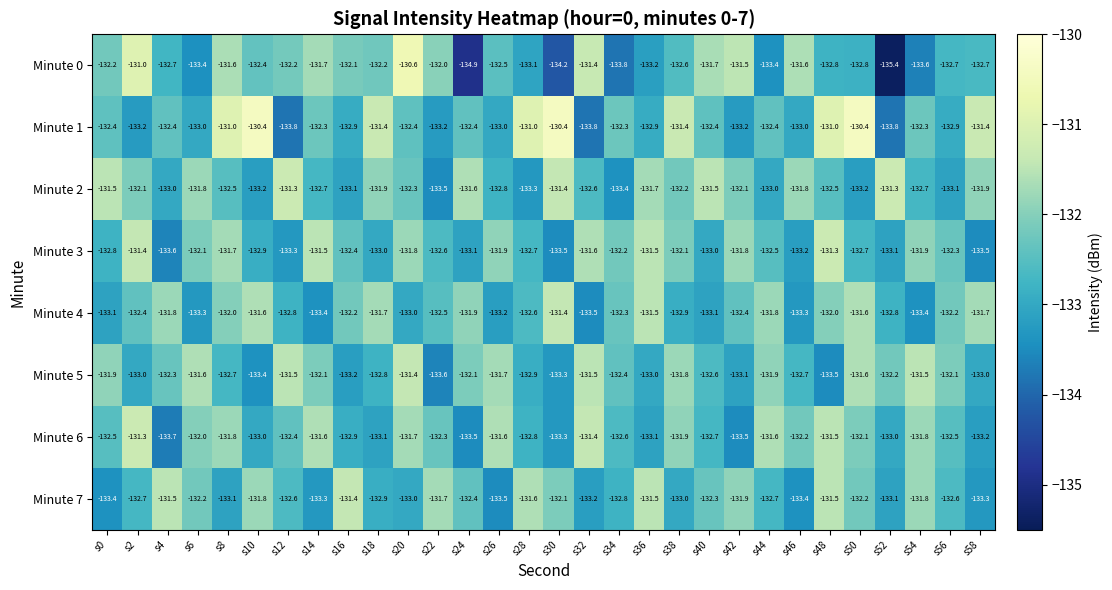

Read the Minute 7 value at s46.

-133.4